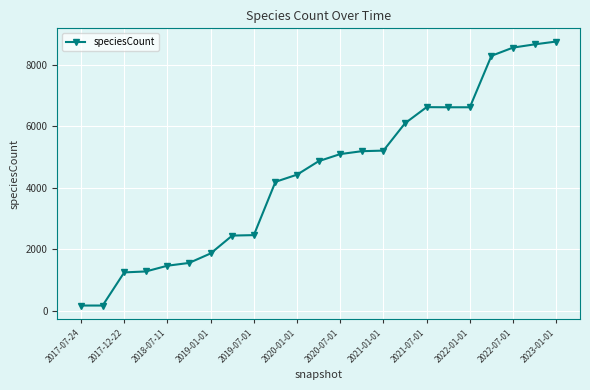

What is the difference between the second highest and minimum values?

8486